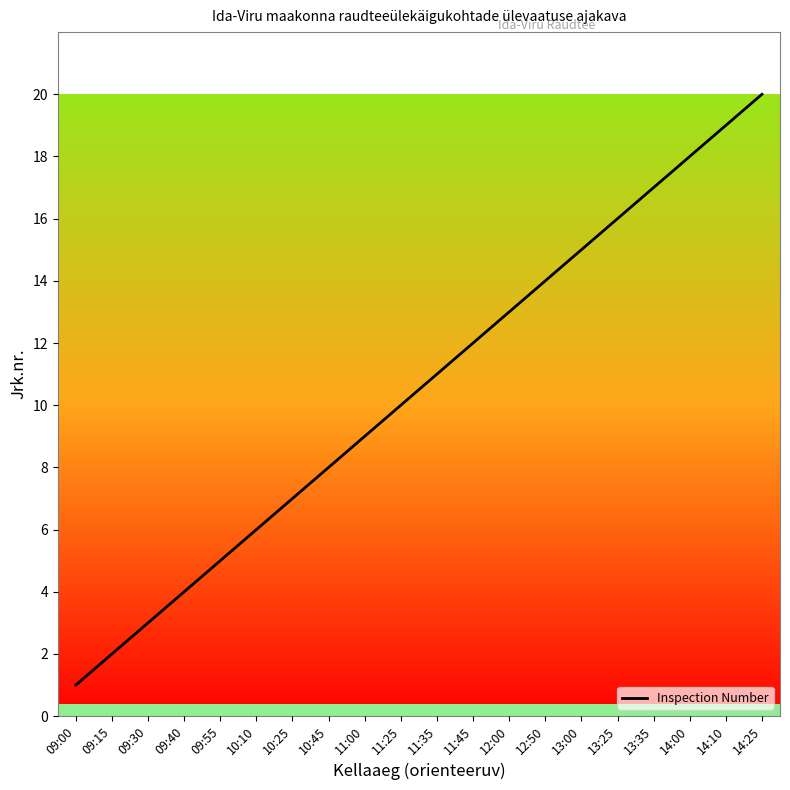

What value does the data have at 11:00?

9